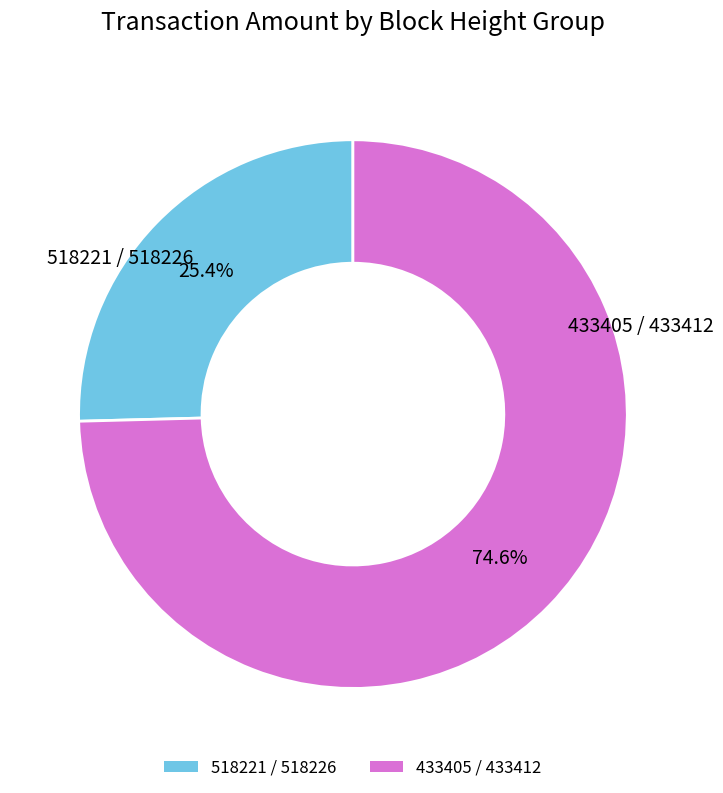

How many segments does this pie chart have?

2